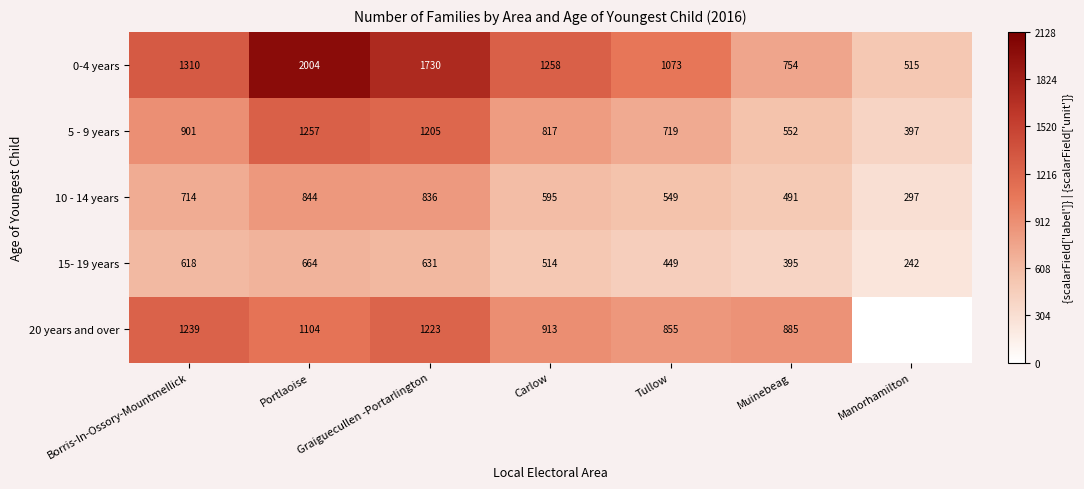

Which has a higher value, Portlaoise or Borris-In-Ossory-Mountmellick?

Portlaoise